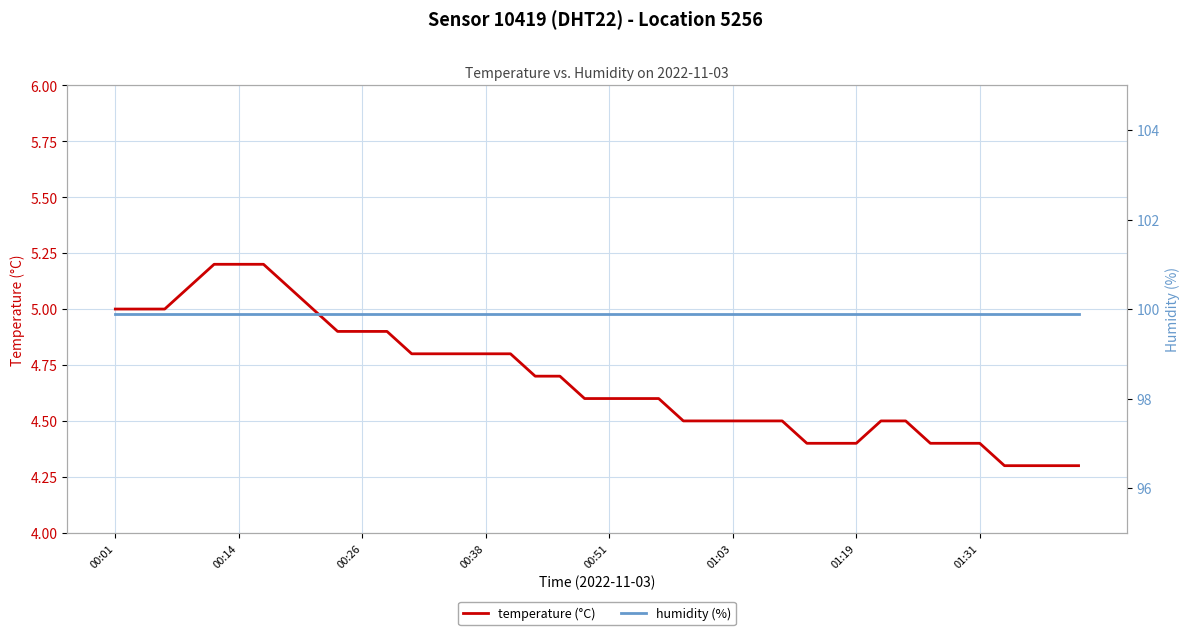

What is the value of the temperature (°C) point at the 10th from the left?

4.9